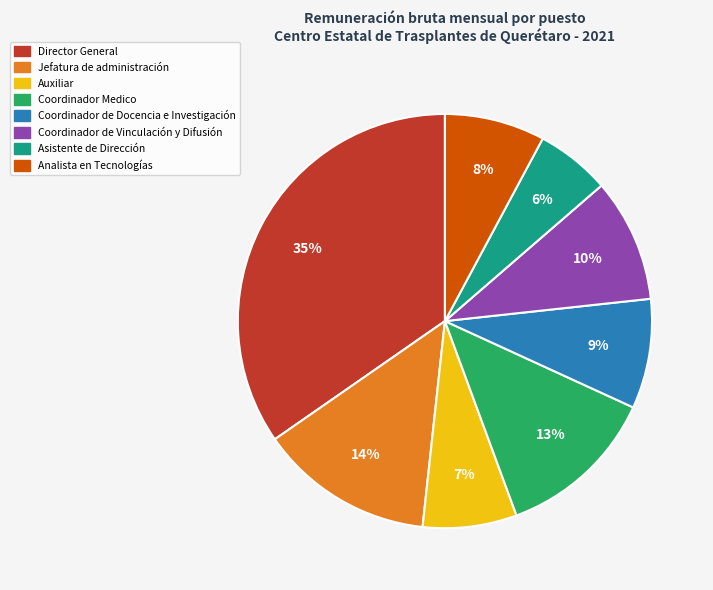

True or false: Coordinador de Docencia e Investigación accounts for 9% of the total.

True